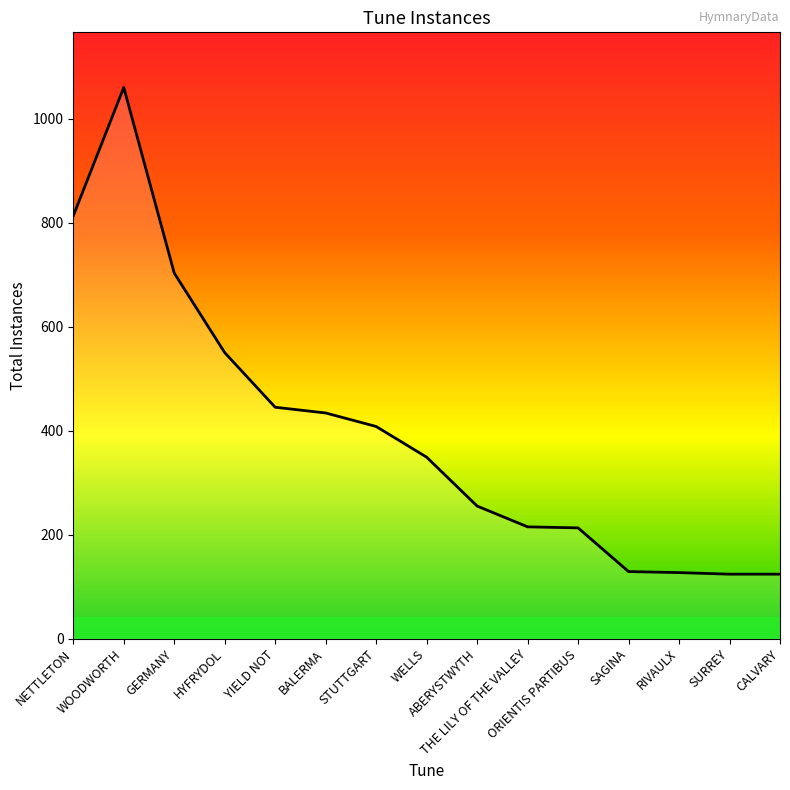

True or false: the data shows 255 at ABERYSTWYTH.

True